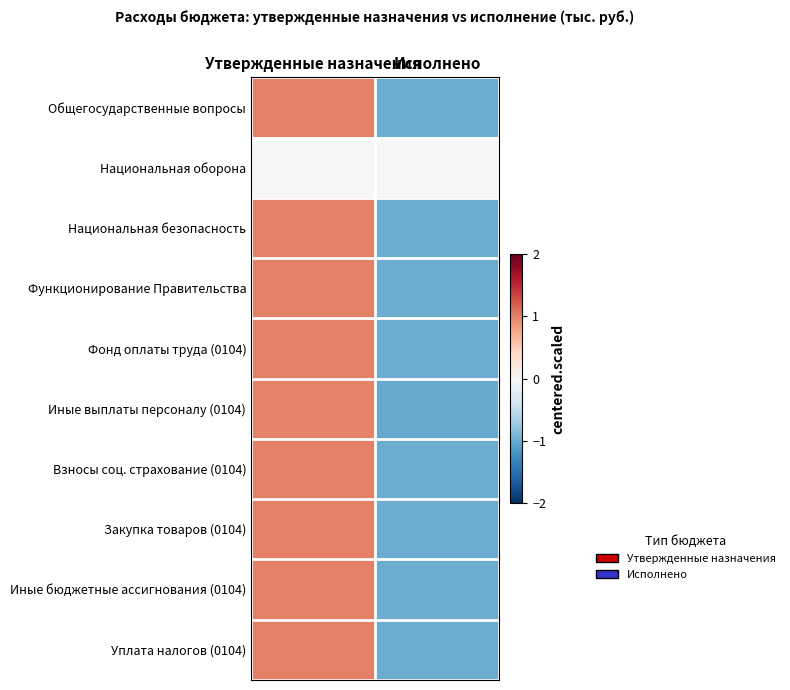

What is the spread (max minus min) of values at Утвержденные назначения?

1.0